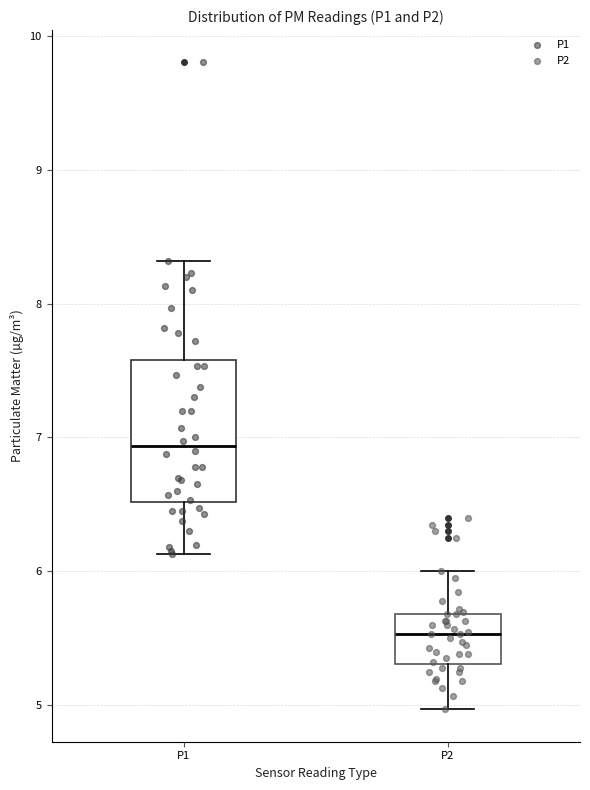

Which box has the lowest median line?

P2